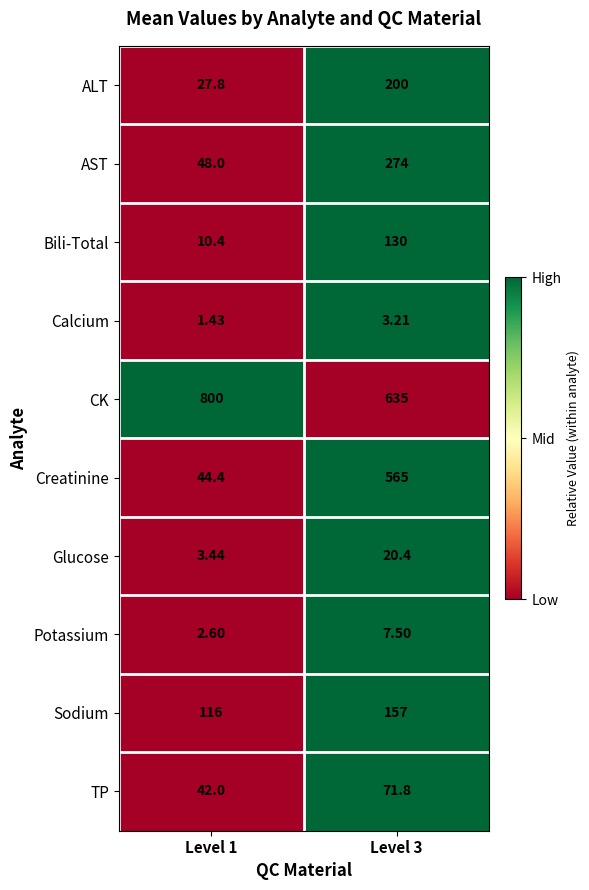

Which label corresponds to the largest value in the chart?

Level 1